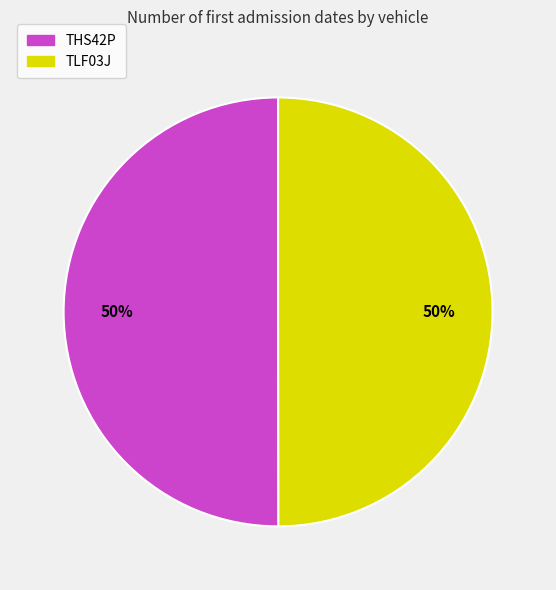

Combined, do TLF03J and THS42P account for over 50%?

Yes